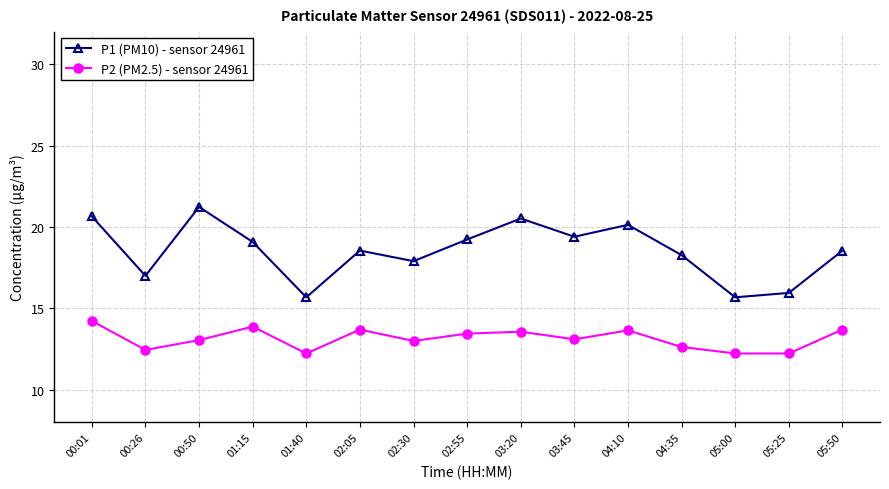

How many lines are shown in the chart?

2